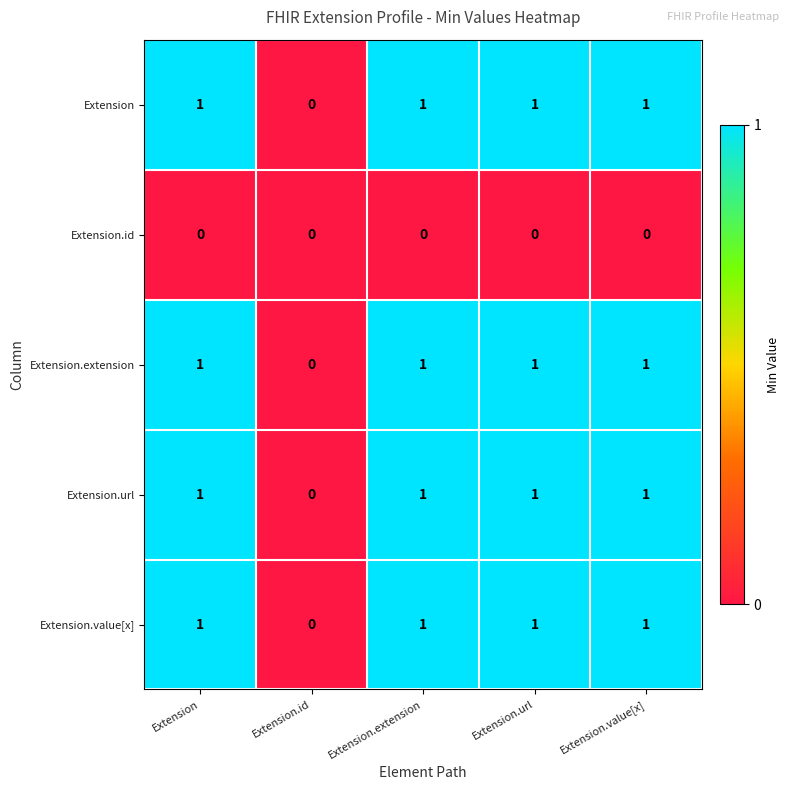

What is the total value across all series at Extension.url?

4